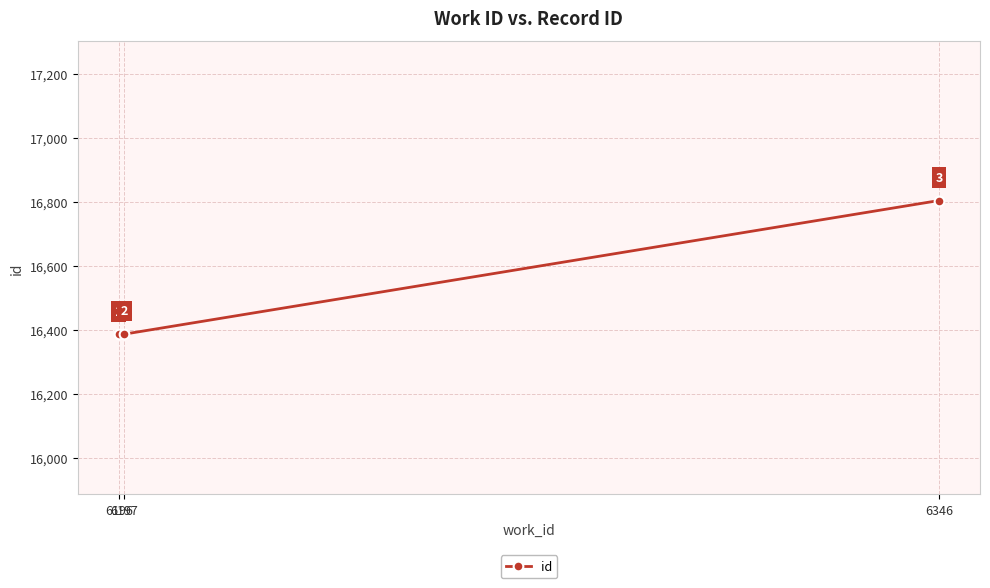

How many distinct data groups are displayed?

1